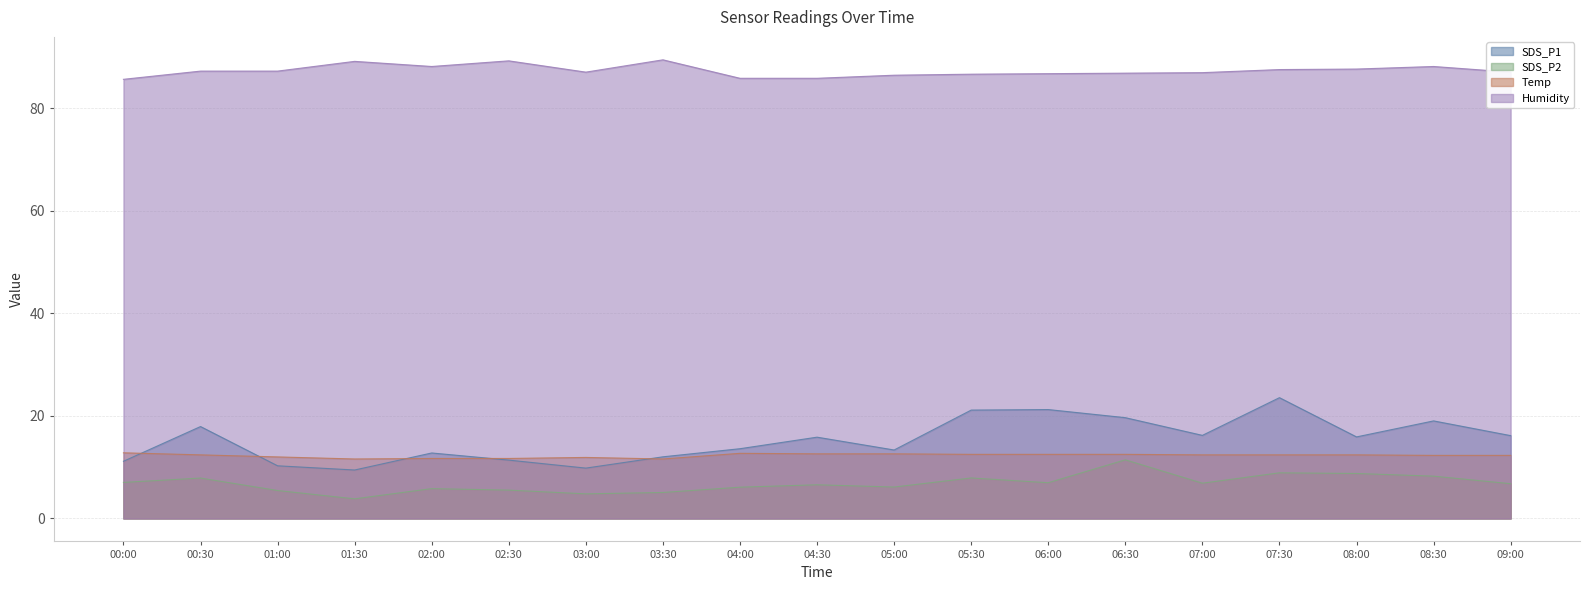

How many values in the Humidity series are below 87?

8